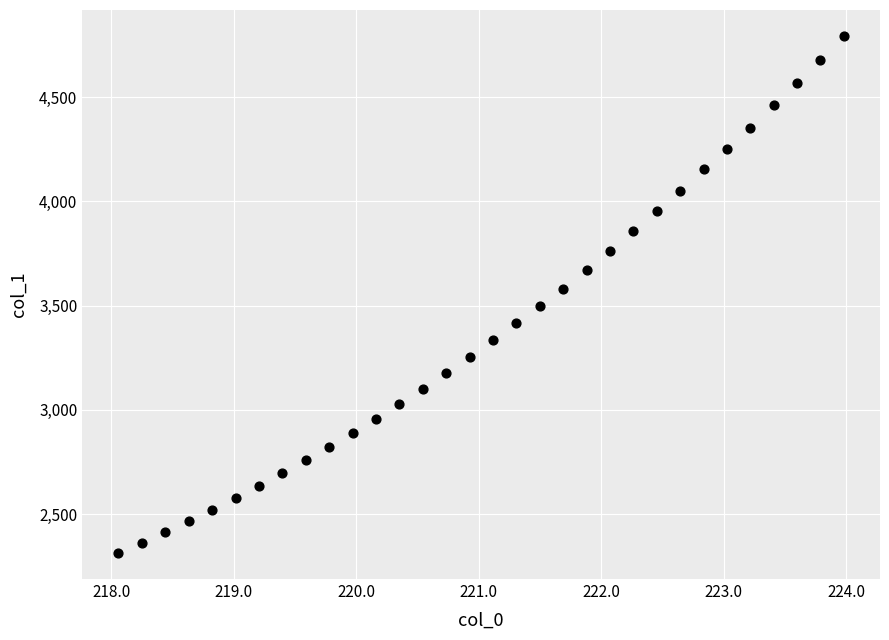

What is the range of X values (max minus min)?

5.9